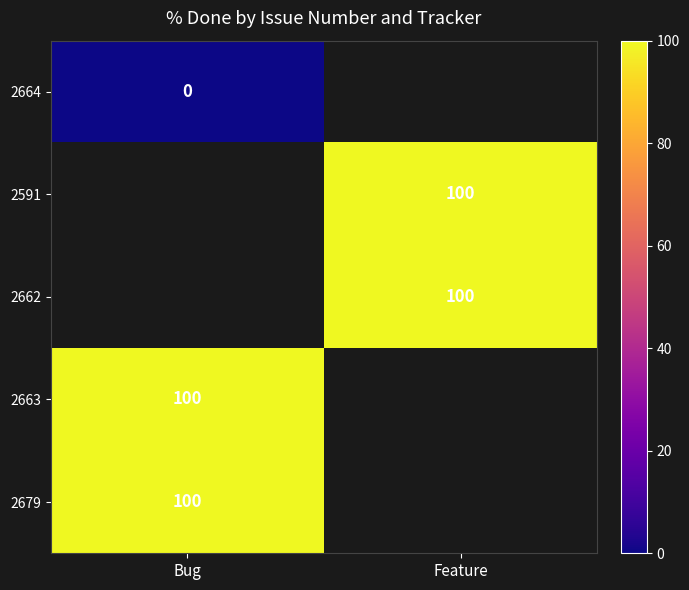

True or false: 2662 has a value of 100 at Feature.

True